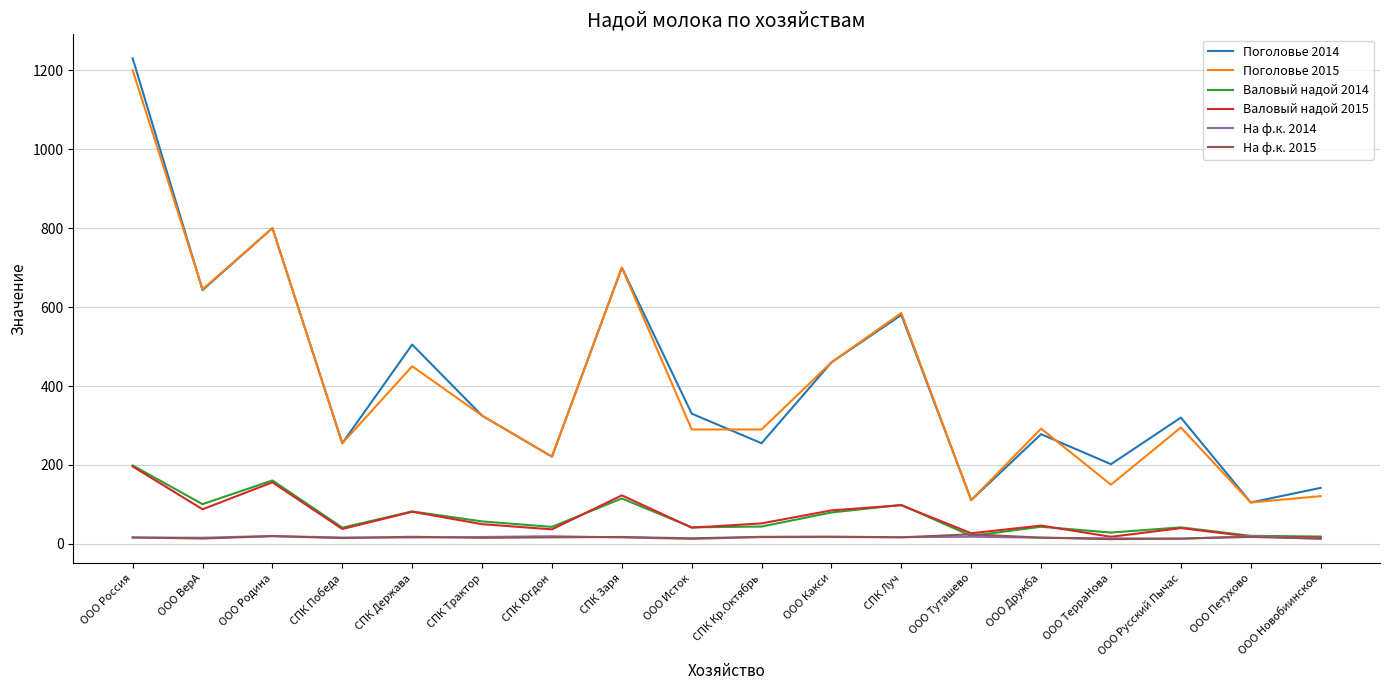

True or false: Поголовье 2015 and Валовый надой 2015 cross at least once.

False